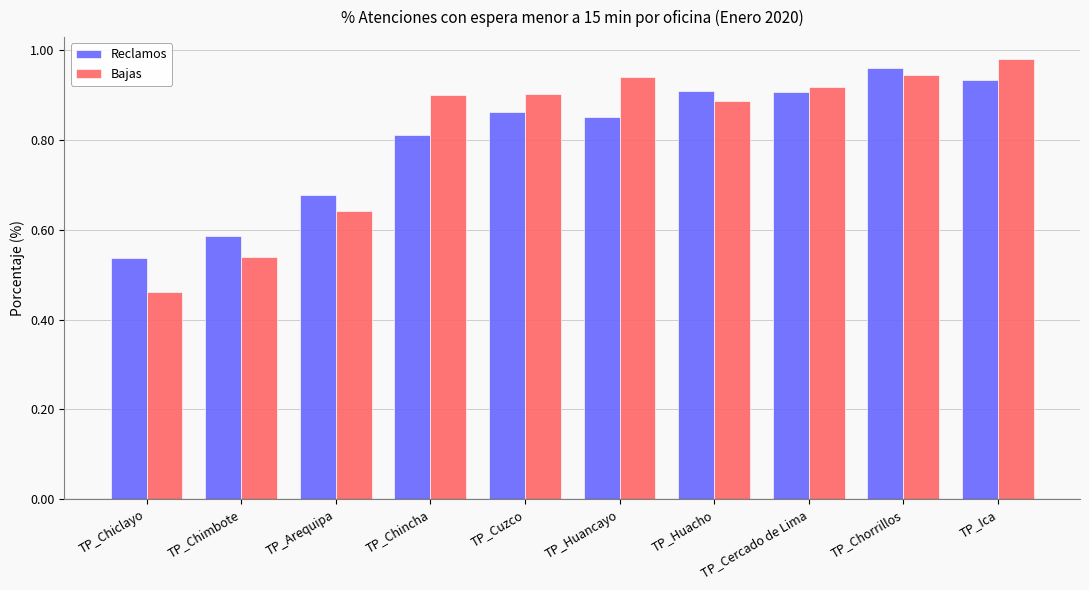

What is the label of the 8th bar from the left?

TP_Cercado de Lima